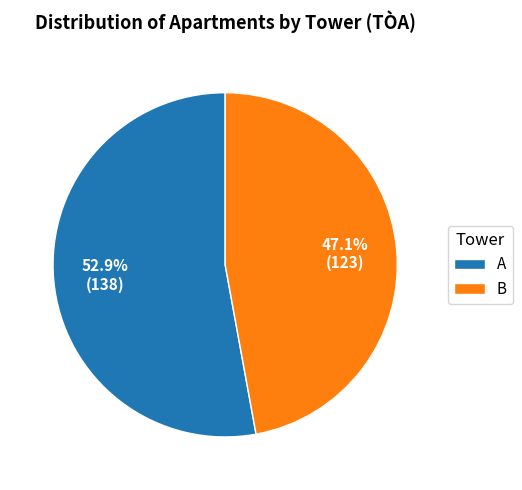

The A slice represents 59% of the pie. True or false?

False